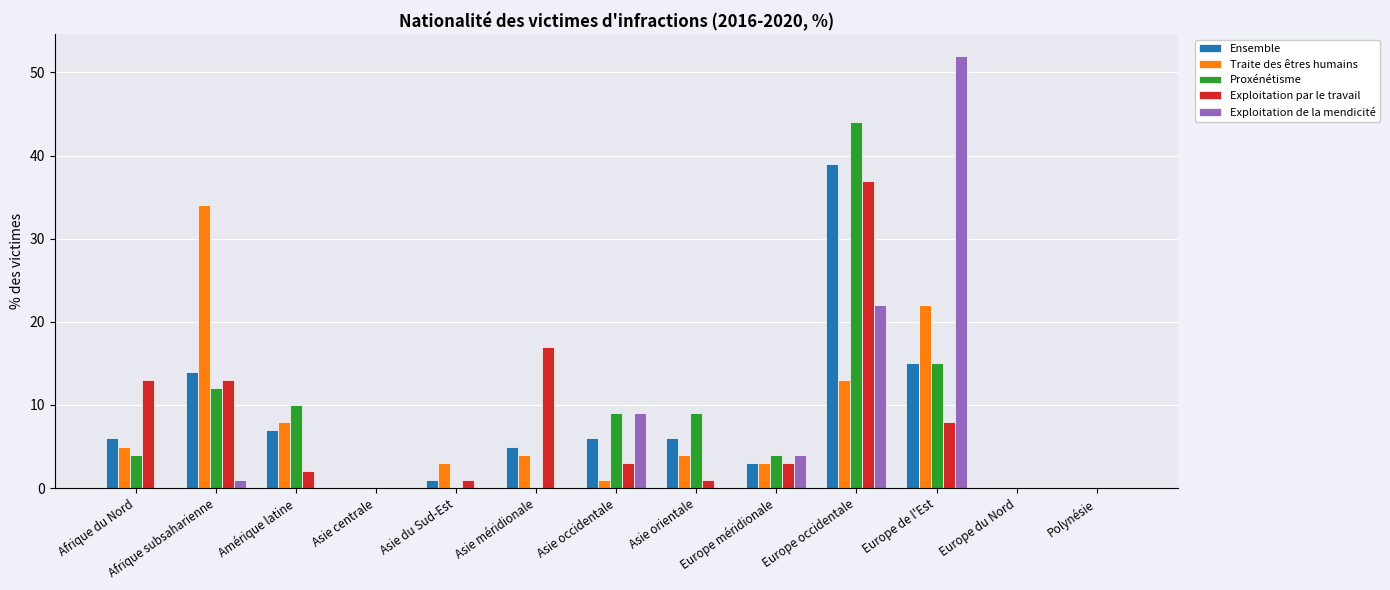

Reading right to left, extract all data points from this chart.

Ensemble: Polynésie=0	Europe du Nord=0	Europe de l'Est=15	Europe occidentale=39	Europe méridionale=3	Asie orientale=6	Asie occidentale=6	Asie méridionale=5	Asie du Sud-Est=1	Asie centrale=0	Amérique latine=7	Afrique subsaharienne=14	Afrique du Nord=6
Traite des êtres humains: Polynésie=0	Europe du Nord=0	Europe de l'Est=22	Europe occidentale=13	Europe méridionale=3	Asie orientale=4	Asie occidentale=1	Asie méridionale=4	Asie du Sud-Est=3	Asie centrale=0	Amérique latine=8	Afrique subsaharienne=34	Afrique du Nord=5
Proxénétisme: Polynésie=0	Europe du Nord=0	Europe de l'Est=15	Europe occidentale=44	Europe méridionale=4	Asie orientale=9	Asie occidentale=9	Asie méridionale=0	Asie du Sud-Est=0	Asie centrale=0	Amérique latine=10	Afrique subsaharienne=12	Afrique du Nord=4
Exploitation par le travail: Polynésie=0	Europe du Nord=0	Europe de l'Est=8	Europe occidentale=37	Europe méridionale=3	Asie orientale=1	Asie occidentale=3	Asie méridionale=17	Asie du Sud-Est=1	Asie centrale=0	Amérique latine=2	Afrique subsaharienne=13	Afrique du Nord=13
Exploitation de la mendicité: Polynésie=0	Europe du Nord=0	Europe de l'Est=52	Europe occidentale=22	Europe méridionale=4	Asie orientale=0	Asie occidentale=9	Asie méridionale=0	Asie du Sud-Est=0	Asie centrale=0	Amérique latine=0	Afrique subsaharienne=1	Afrique du Nord=0